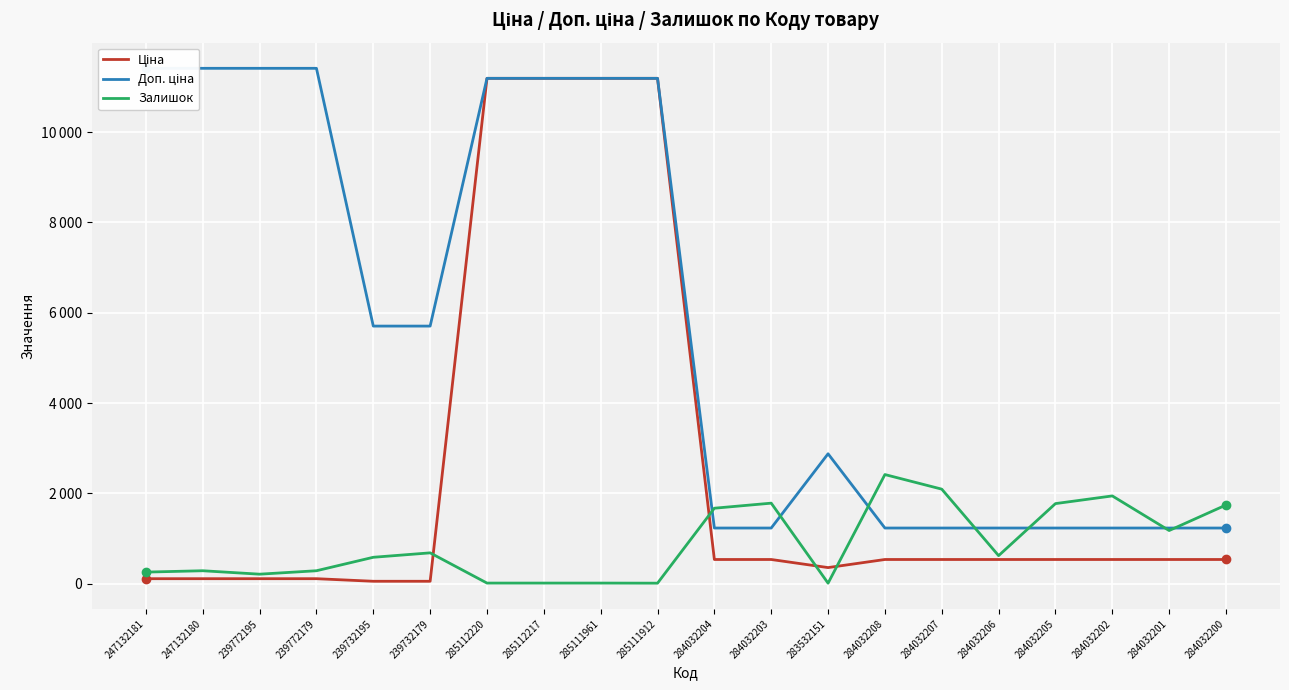

What position from the left is 284032207?

15